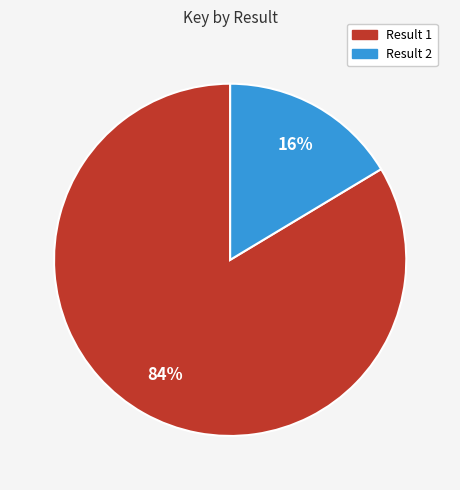

Is there any slice that represents more than half of the pie?

Yes